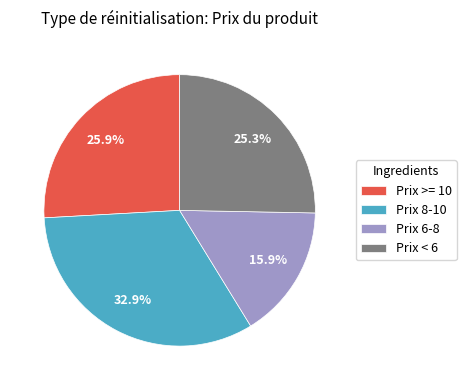

What is the largest slice in the pie chart?

Prix 8-10